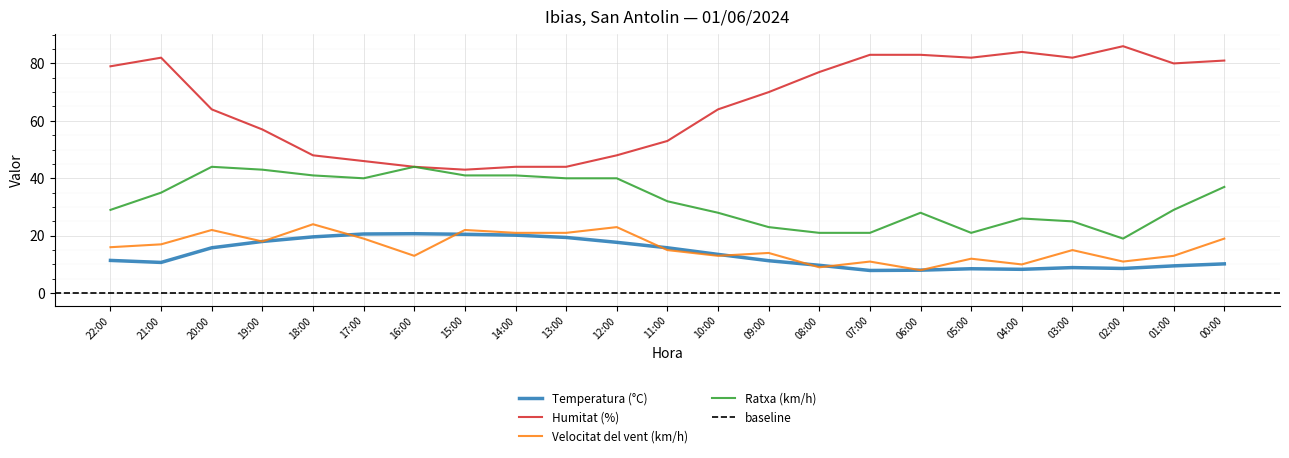

Reading left to right, list all the values displayed in this chart.

Temperatura (°C): 22:00=11.4	21:00=10.7	20:00=15.8	19:00=18.0	18:00=19.6	17:00=20.6	16:00=20.7	15:00=20.5	14:00=20.2	13:00=19.4	12:00=17.7	11:00=15.8	10:00=13.5	09:00=11.3	08:00=9.7	07:00=7.9	06:00=8.0	05:00=8.5	04:00=8.3	03:00=8.9	02:00=8.6	01:00=9.5	00:00=10.2
Humitat (%): 22:00=79.0	21:00=82.0	20:00=64.0	19:00=57.0	18:00=48.0	17:00=46.0	16:00=44.0	15:00=43.0	14:00=44.0	13:00=44.0	12:00=48.0	11:00=53.0	10:00=64.0	09:00=70.0	08:00=77.0	07:00=83.0	06:00=83.0	05:00=82.0	04:00=84.0	03:00=82.0	02:00=86.0	01:00=80.0	00:00=81.0
Velocitat del vent (km/h): 22:00=16.0	21:00=17.0	20:00=22.0	19:00=18.0	18:00=24.0	17:00=19.0	16:00=13.0	15:00=22.0	14:00=21.0	13:00=21.0	12:00=23.0	11:00=15.0	10:00=13.0	09:00=14.0	08:00=9.0	07:00=11.0	06:00=8.0	05:00=12.0	04:00=10.0	03:00=15.0	02:00=11.0	01:00=13.0	00:00=19.0
Ratxa (km/h): 22:00=29.0	21:00=35.0	20:00=44.0	19:00=43.0	18:00=41.0	17:00=40.0	16:00=44.0	15:00=41.0	14:00=41.0	13:00=40.0	12:00=40.0	11:00=32.0	10:00=28.0	09:00=23.0	08:00=21.0	07:00=21.0	06:00=28.0	05:00=21.0	04:00=26.0	03:00=25.0	02:00=19.0	01:00=29.0	00:00=37.0